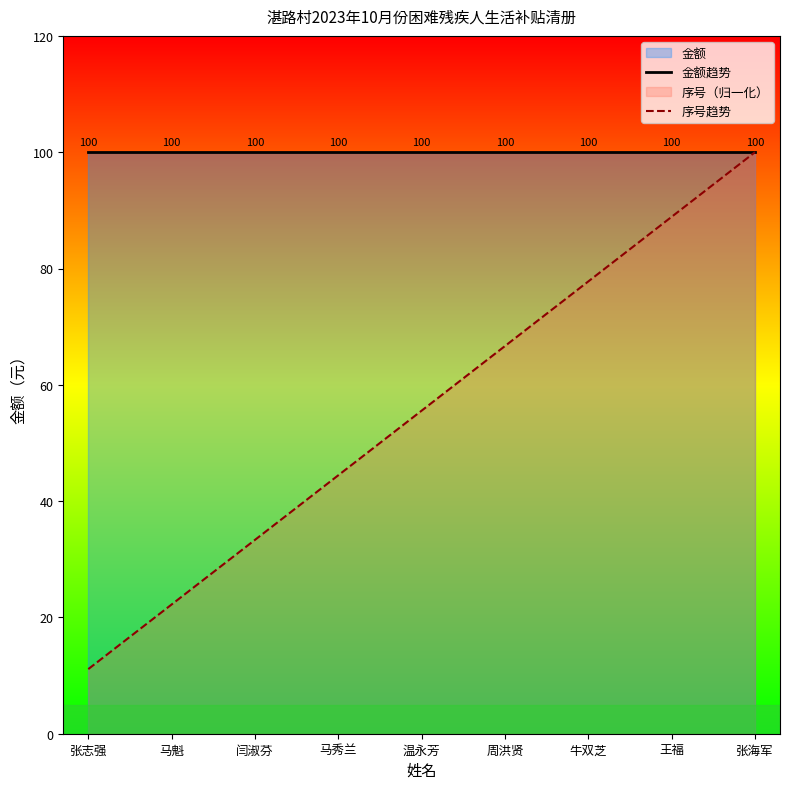

Which label corresponds to the largest value in the chart?

张志强